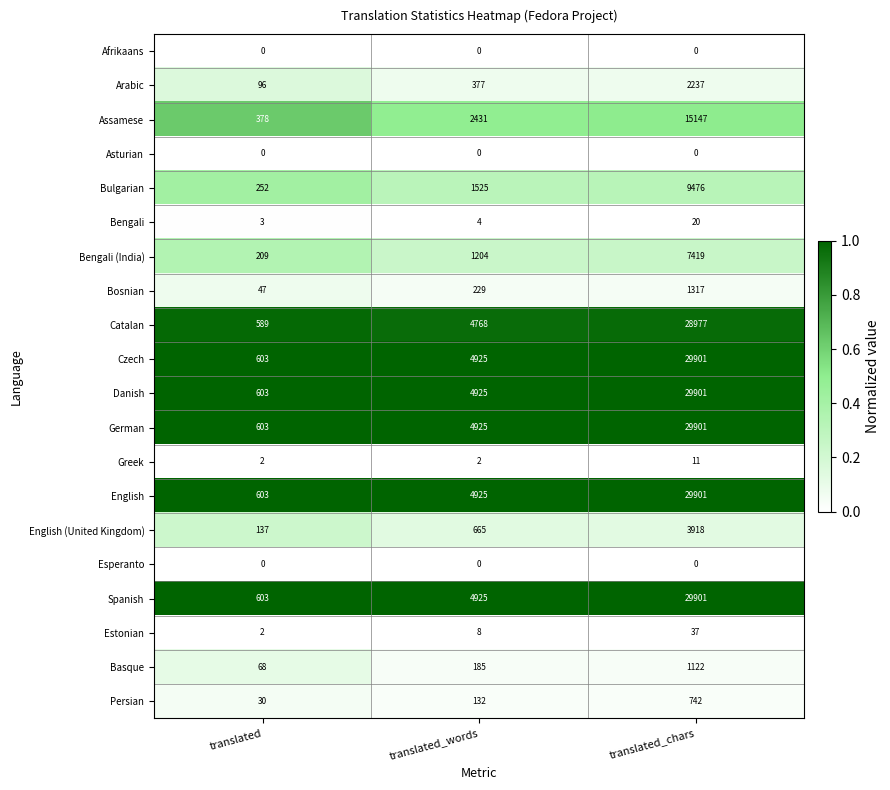

What is the average value of the Danish series?

11810